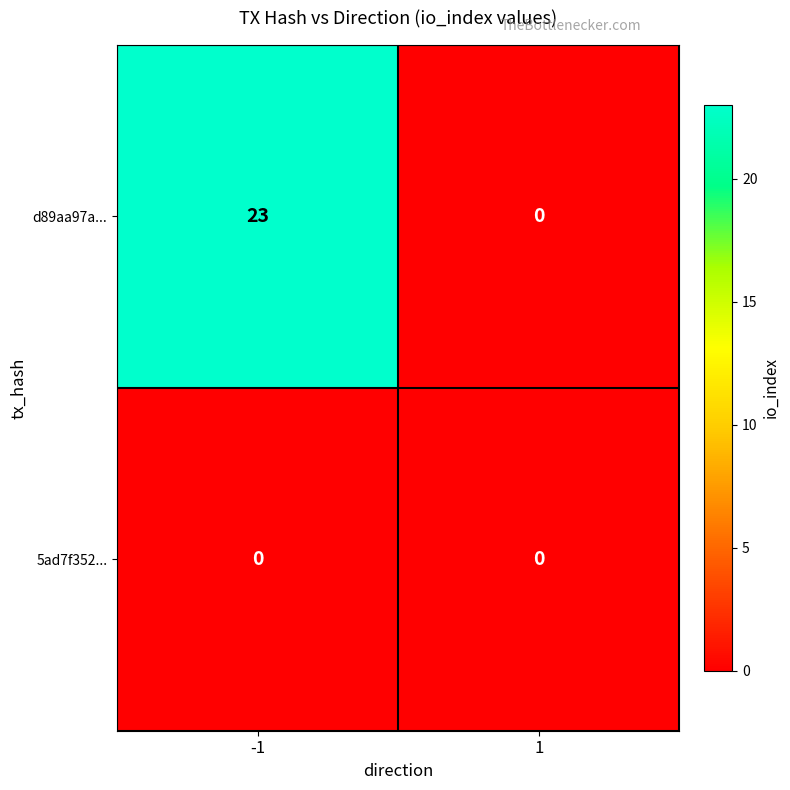

Which series has the largest total across all categories?

d89aa97a...